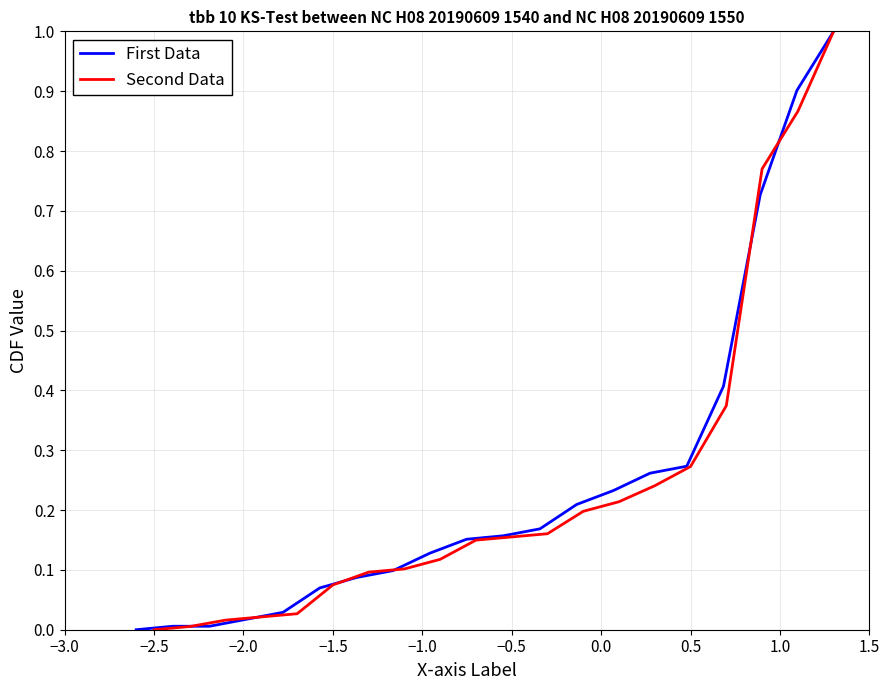

What is the value of the First Data point at the 11th from the left?

0.2